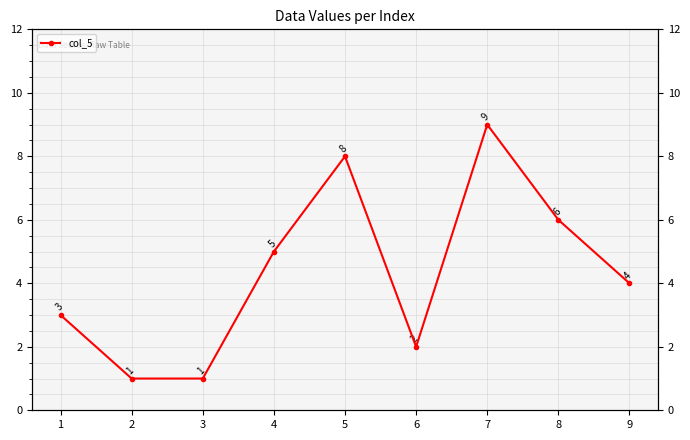

How many categories are shown in the chart?

9